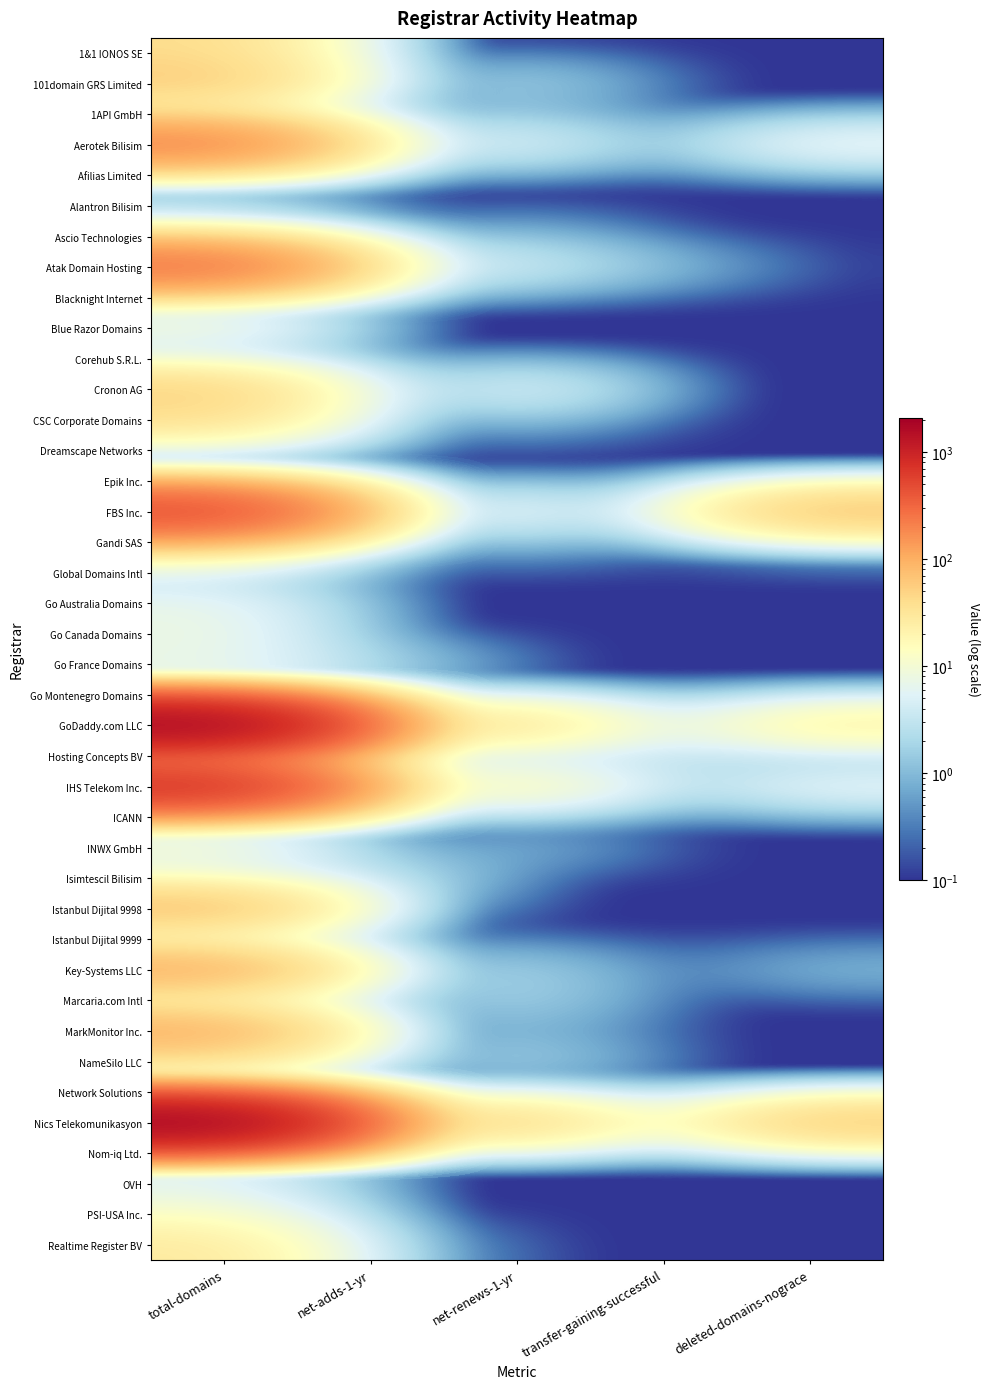

Reading left to right, list all the values displayed in this chart.

1&1 IONOS SE: total-domains=41.0	net-adds-1-yr=0.1	net-renews-1-yr=0.1	transfer-gaining-successful=0.1	deleted-domains-nograce=0.1
101domain GRS Limited: total-domains=60.0	net-adds-1-yr=0.1	net-renews-1-yr=2.0	transfer-gaining-successful=0.1	deleted-domains-nograce=0.1
1API GmbH: total-domains=10.0	net-adds-1-yr=0.1	net-renews-1-yr=1.0	transfer-gaining-successful=0.1	deleted-domains-nograce=0.1
Aerotek Bilisim: total-domains=213.0	net-adds-1-yr=3.0	net-renews-1-yr=6.0	transfer-gaining-successful=0.1	deleted-domains-nograce=8.0
Afilias Limited: total-domains=0.1	net-adds-1-yr=0.1	net-renews-1-yr=0.1	transfer-gaining-successful=0.1	deleted-domains-nograce=0.1
Alantron Bilisim: total-domains=2.0	net-adds-1-yr=0.1	net-renews-1-yr=0.1	transfer-gaining-successful=0.1	deleted-domains-nograce=0.1
Ascio Technologies: total-domains=10.0	net-adds-1-yr=0.1	net-renews-1-yr=1.0	transfer-gaining-successful=0.1	deleted-domains-nograce=0.1
Atak Domain Hosting: total-domains=276.0	net-adds-1-yr=7.0	net-renews-1-yr=4.0	transfer-gaining-successful=1.0	deleted-domains-nograce=0.1
Blacknight Internet: total-domains=1.0	net-adds-1-yr=0.1	net-renews-1-yr=0.1	transfer-gaining-successful=0.1	deleted-domains-nograce=0.1
Blue Razor Domains: total-domains=11.0	net-adds-1-yr=0.1	net-renews-1-yr=0.1	transfer-gaining-successful=0.1	deleted-domains-nograce=0.1
Corehub S.R.L.: total-domains=1.0	net-adds-1-yr=0.1	net-renews-1-yr=0.1	transfer-gaining-successful=0.1	deleted-domains-nograce=0.1
Cronon AG: total-domains=52.0	net-adds-1-yr=0.1	net-renews-1-yr=6.0	transfer-gaining-successful=0.1	deleted-domains-nograce=0.1
CSC Corporate Domains: total-domains=39.0	net-adds-1-yr=0.1	net-renews-1-yr=1.0	transfer-gaining-successful=0.1	deleted-domains-nograce=0.1
Dreamscape Networks: total-domains=2.0	net-adds-1-yr=0.1	net-renews-1-yr=0.1	transfer-gaining-successful=0.1	deleted-domains-nograce=0.1
Epik Inc.: total-domains=2.0	net-adds-1-yr=0.1	net-renews-1-yr=0.1	transfer-gaining-successful=0.1	deleted-domains-nograce=0.1
FBS Inc.: total-domains=513.0	net-adds-1-yr=1.0	net-renews-1-yr=8.0	transfer-gaining-successful=0.1	deleted-domains-nograce=72.0
Gandi SAS: total-domains=36.0	net-adds-1-yr=0.1	net-renews-1-yr=1.0	transfer-gaining-successful=0.1	deleted-domains-nograce=1.0
Global Domains Intl: total-domains=2.0	net-adds-1-yr=0.1	net-renews-1-yr=0.1	transfer-gaining-successful=0.1	deleted-domains-nograce=0.1
Go Australia Domains: total-domains=7.0	net-adds-1-yr=0.1	net-renews-1-yr=0.1	transfer-gaining-successful=0.1	deleted-domains-nograce=0.1
Go Canada Domains: total-domains=8.0	net-adds-1-yr=0.1	net-renews-1-yr=0.1	transfer-gaining-successful=0.1	deleted-domains-nograce=0.1
Go France Domains: total-domains=7.0	net-adds-1-yr=2.0	net-renews-1-yr=0.1	transfer-gaining-successful=0.1	deleted-domains-nograce=0.1
Go Montenegro Domains: total-domains=9.0	net-adds-1-yr=0.1	net-renews-1-yr=0.1	transfer-gaining-successful=0.1	deleted-domains-nograce=0.1
GoDaddy.com LLC: total-domains=1967.0	net-adds-1-yr=33.0	net-renews-1-yr=39.0	transfer-gaining-successful=2.0	deleted-domains-nograce=25.0
Hosting Concepts BV: total-domains=32.0	net-adds-1-yr=2.0	net-renews-1-yr=0.1	transfer-gaining-successful=3.0	deleted-domains-nograce=0.1
IHS Telekom Inc.: total-domains=829.0	net-adds-1-yr=8.0	net-renews-1-yr=20.0	transfer-gaining-successful=1.0	deleted-domains-nograce=7.0
ICANN: total-domains=1.0	net-adds-1-yr=0.1	net-renews-1-yr=0.1	transfer-gaining-successful=0.1	deleted-domains-nograce=0.1
INWX GmbH: total-domains=12.0	net-adds-1-yr=0.1	net-renews-1-yr=1.0	transfer-gaining-successful=0.1	deleted-domains-nograce=0.1
Isimtescil Bilisim: total-domains=4.0	net-adds-1-yr=3.0	net-renews-1-yr=0.1	transfer-gaining-successful=0.1	deleted-domains-nograce=0.1
Istanbul Dijital 9998: total-domains=77.0	net-adds-1-yr=1.0	net-renews-1-yr=0.1	transfer-gaining-successful=0.1	deleted-domains-nograce=0.1
Istanbul Dijital 9999: total-domains=1.0	net-adds-1-yr=0.1	net-renews-1-yr=0.1	transfer-gaining-successful=0.1	deleted-domains-nograce=0.1
Key-Systems LLC: total-domains=106.0	net-adds-1-yr=1.0	net-renews-1-yr=2.0	transfer-gaining-successful=0.1	deleted-domains-nograce=1.0
Marcaria.com Intl: total-domains=5.0	net-adds-1-yr=0.1	net-renews-1-yr=2.0	transfer-gaining-successful=0.1	deleted-domains-nograce=0.1
MarkMonitor Inc.: total-domains=104.0	net-adds-1-yr=0.1	net-renews-1-yr=1.0	transfer-gaining-successful=0.1	deleted-domains-nograce=0.1
NameSilo LLC: total-domains=27.0	net-adds-1-yr=0.1	net-renews-1-yr=2.0	transfer-gaining-successful=0.1	deleted-domains-nograce=0.1
Network Solutions: total-domains=2.0	net-adds-1-yr=0.1	net-renews-1-yr=0.1	transfer-gaining-successful=0.1	deleted-domains-nograce=0.1
Nics Telekomunikasyon: total-domains=2082.0	net-adds-1-yr=34.0	net-renews-1-yr=54.0	transfer-gaining-successful=3.0	deleted-domains-nograce=63.0
Nom-iq Ltd.: total-domains=9.0	net-adds-1-yr=0.1	net-renews-1-yr=0.1	transfer-gaining-successful=0.1	deleted-domains-nograce=0.1
OVH: total-domains=5.0	net-adds-1-yr=0.1	net-renews-1-yr=0.1	transfer-gaining-successful=0.1	deleted-domains-nograce=0.1
PSI-USA Inc.: total-domains=12.0	net-adds-1-yr=0.1	net-renews-1-yr=0.1	transfer-gaining-successful=0.1	deleted-domains-nograce=0.1
Realtime Register BV: total-domains=28.0	net-adds-1-yr=1.0	net-renews-1-yr=0.1	transfer-gaining-successful=0.1	deleted-domains-nograce=0.1